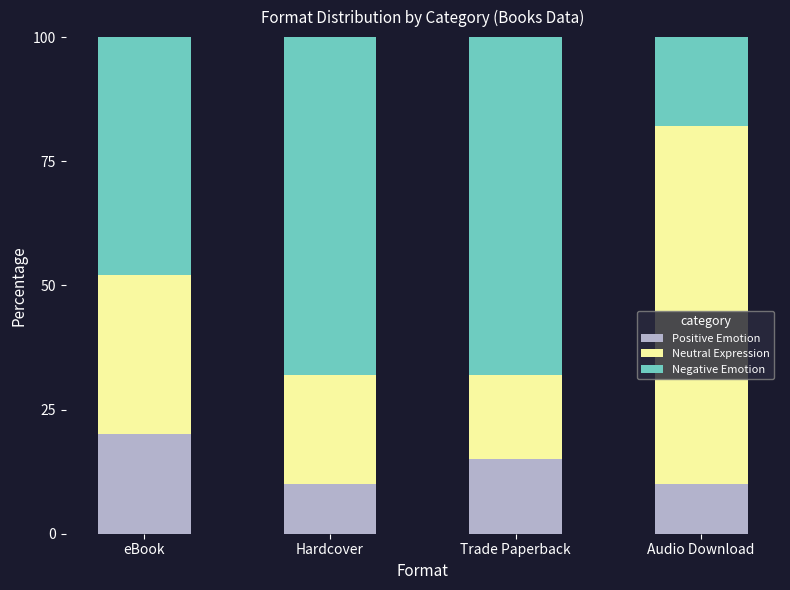

What is the maximum value for Positive Emotion?

20